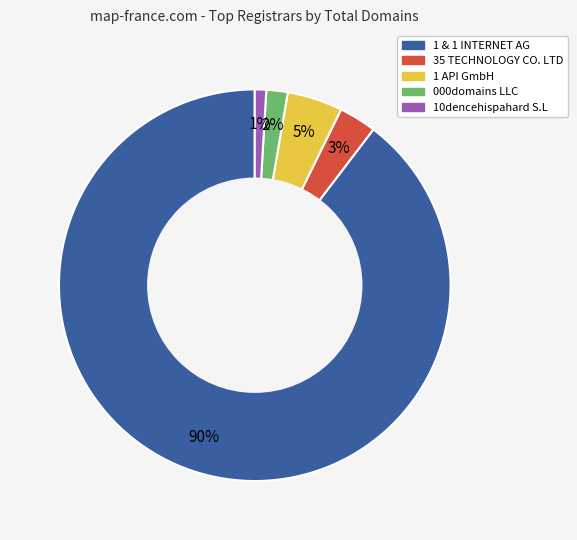

Which slice is the largest?

1 & 1 INTERNET AG